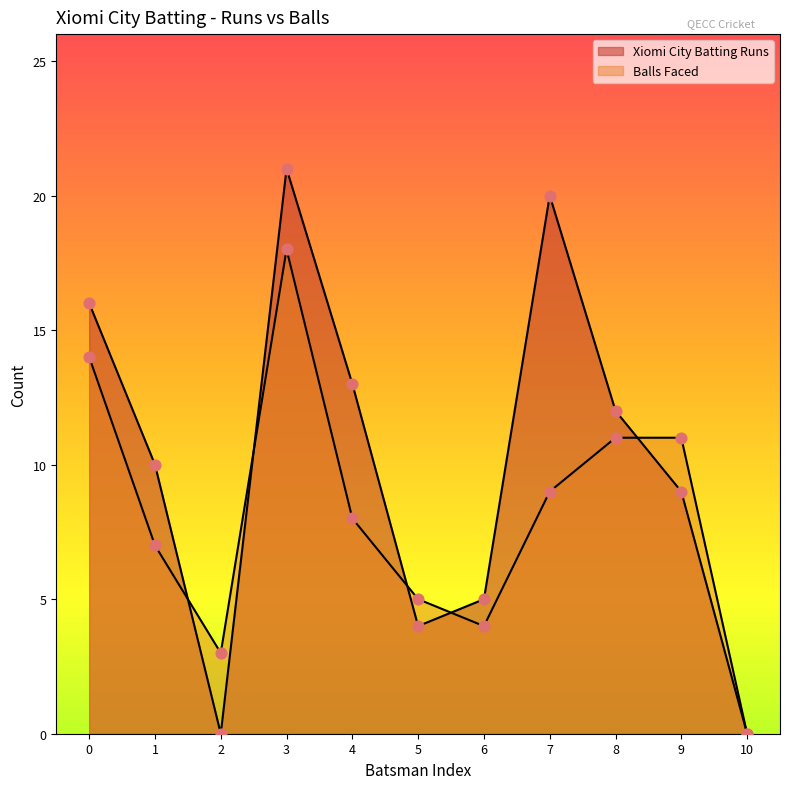

Which series has the largest total across all categories?

Xiomi City Batting Runs